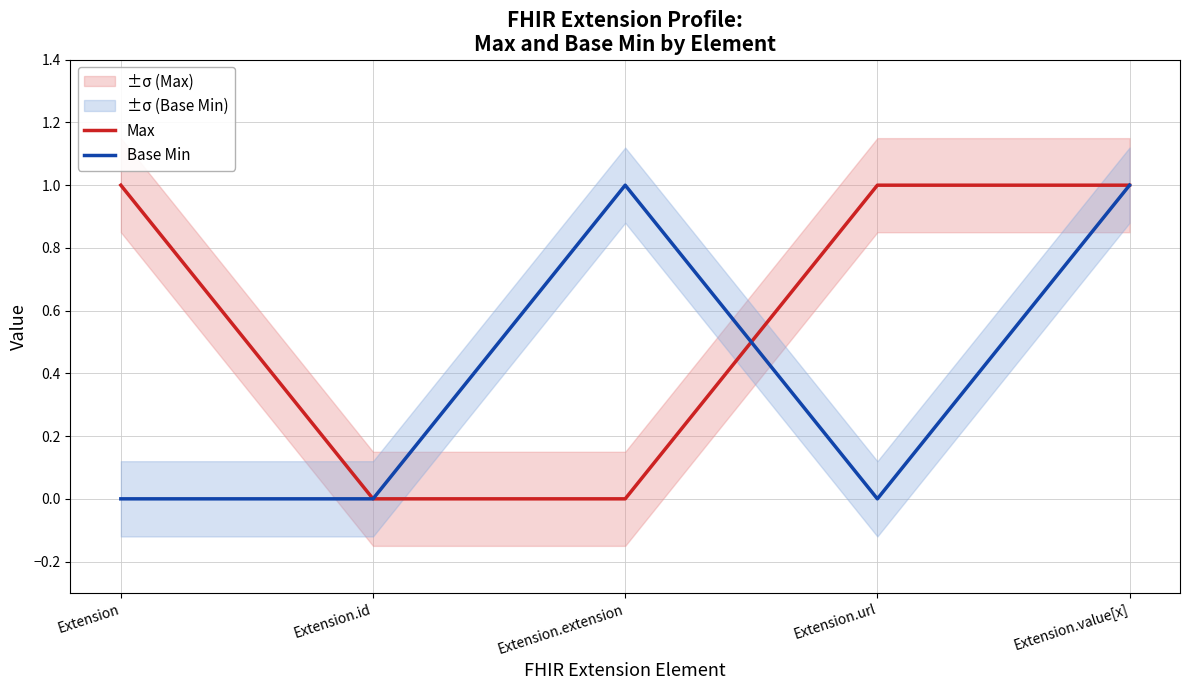

Which has a higher value, Extension.value[x] or Extension.extension?

Extension.value[x]